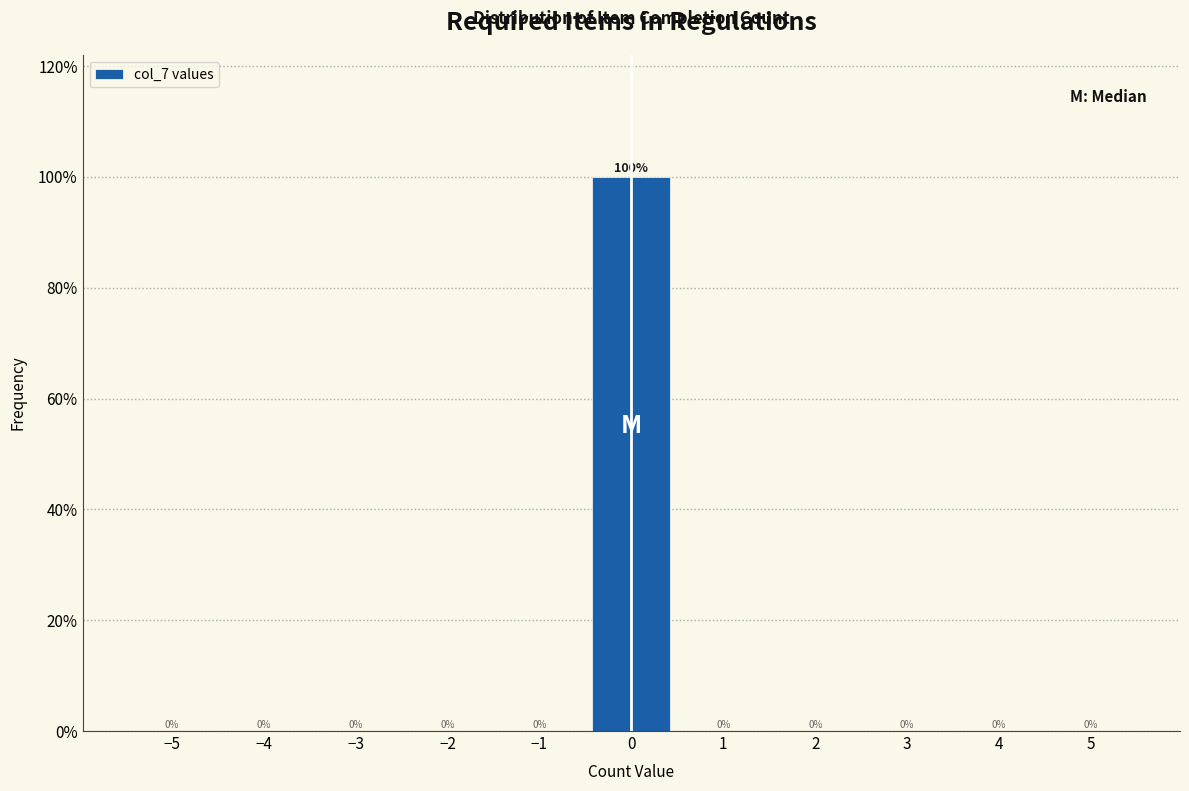

What is the height of the bar covering -0.5 to 0.5 on the x-axis?

100